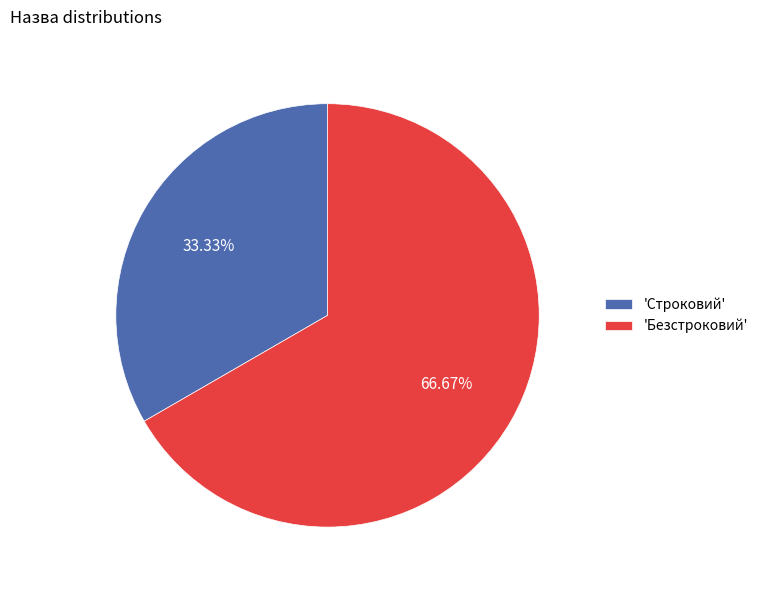

To the nearest percent, what is the difference between the largest and smallest slice percentages?

33%